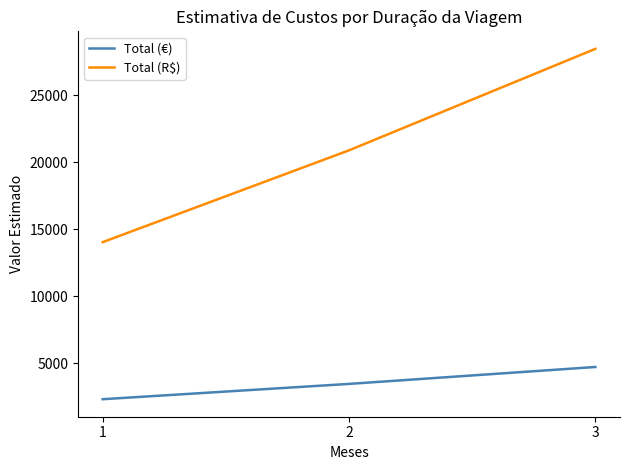

What is the average value of the Total (€) series?

3520